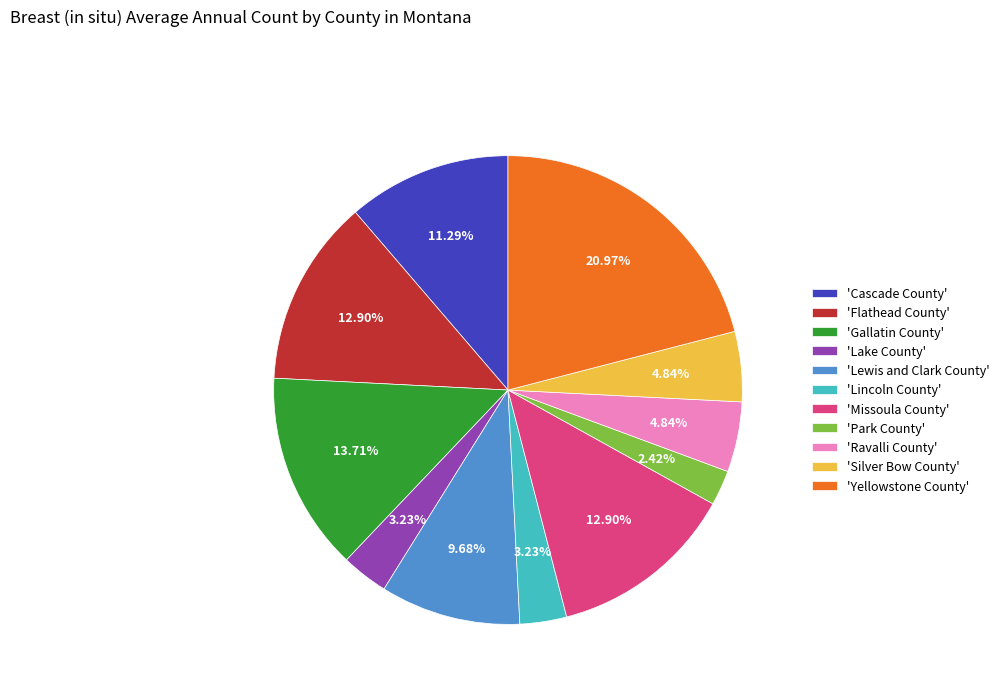

To the nearest percent, what is the average slice percentage?

9%